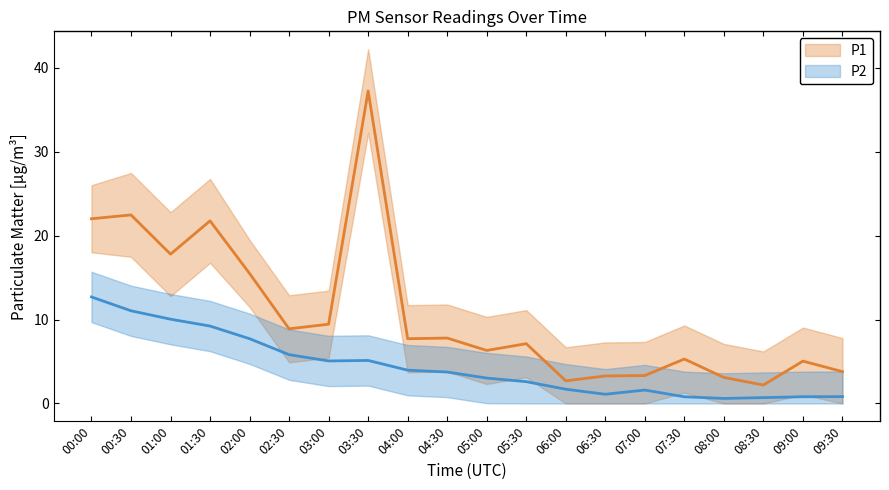

True or false: P1_upper has a value of 27.5 at 00:30.

True